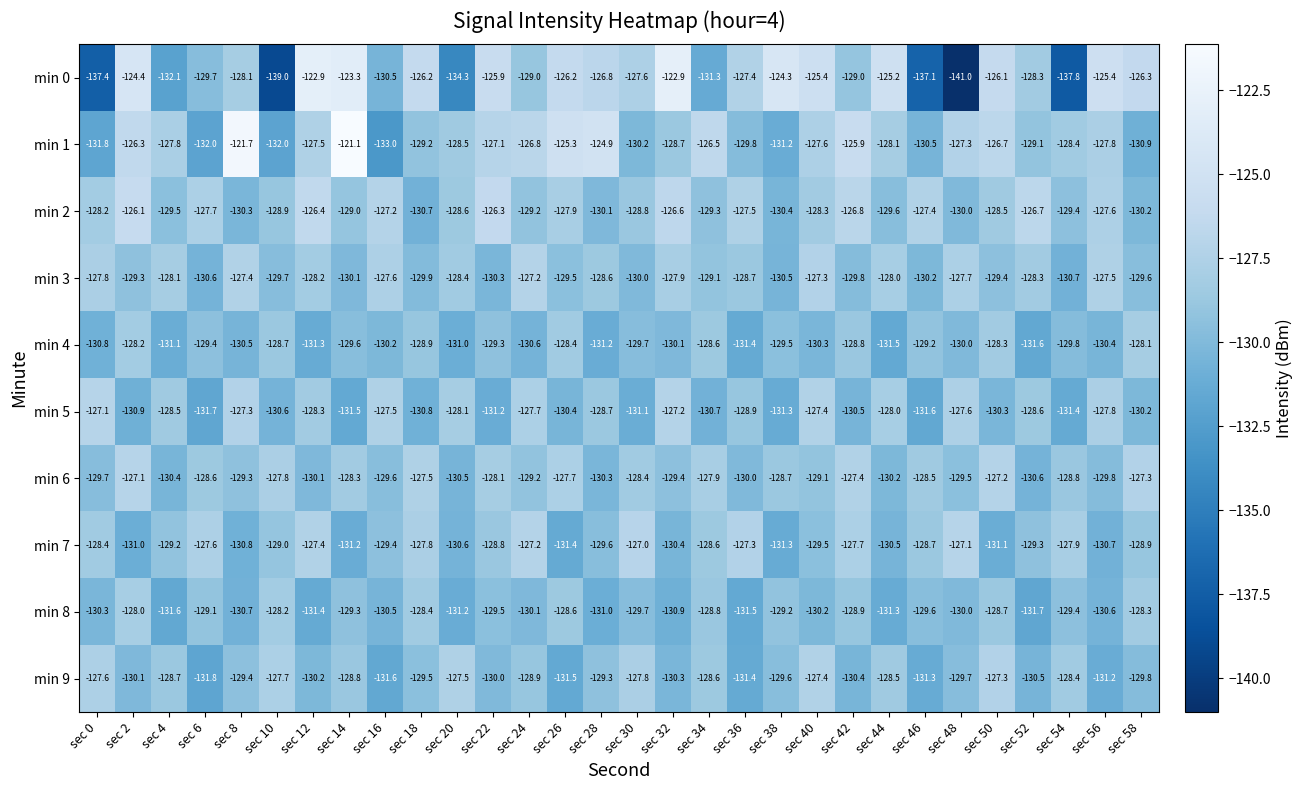

How many values in the min 9 series are below -129?

18